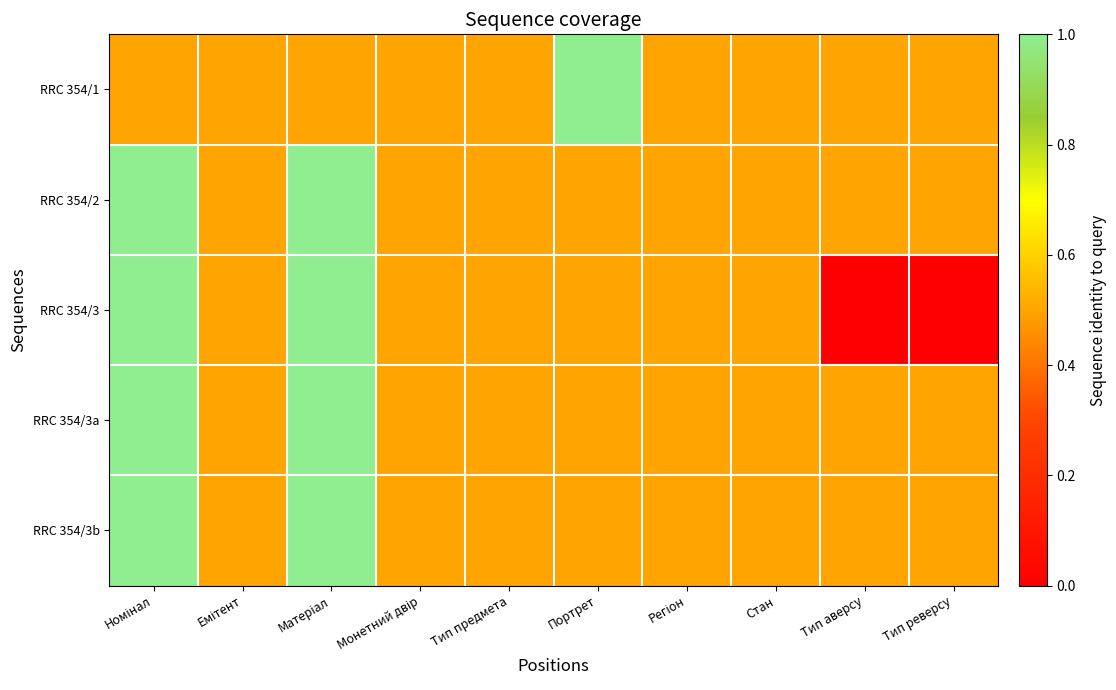

Which series has the widest spread of values?

RRC 354/3